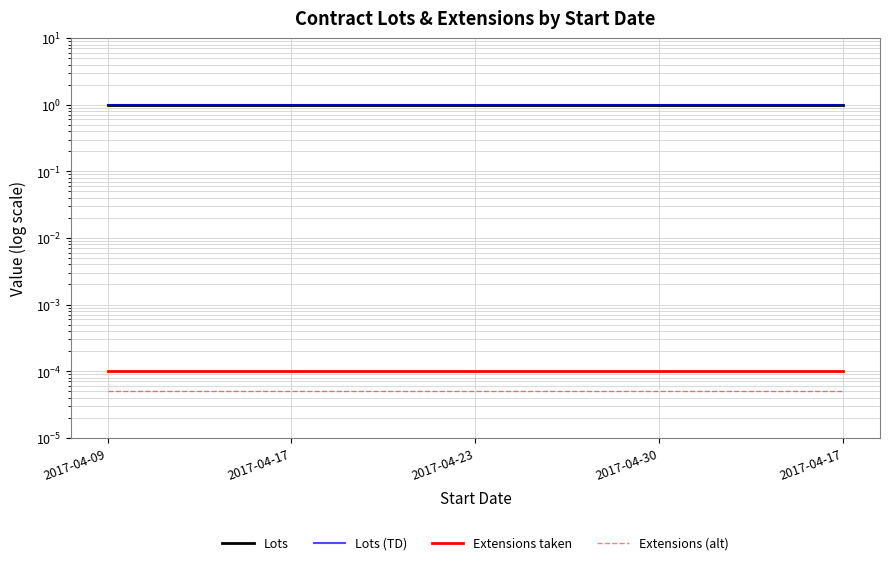

Is it true that Lots (TD) equals 1.7 at 2017-04-17?

False